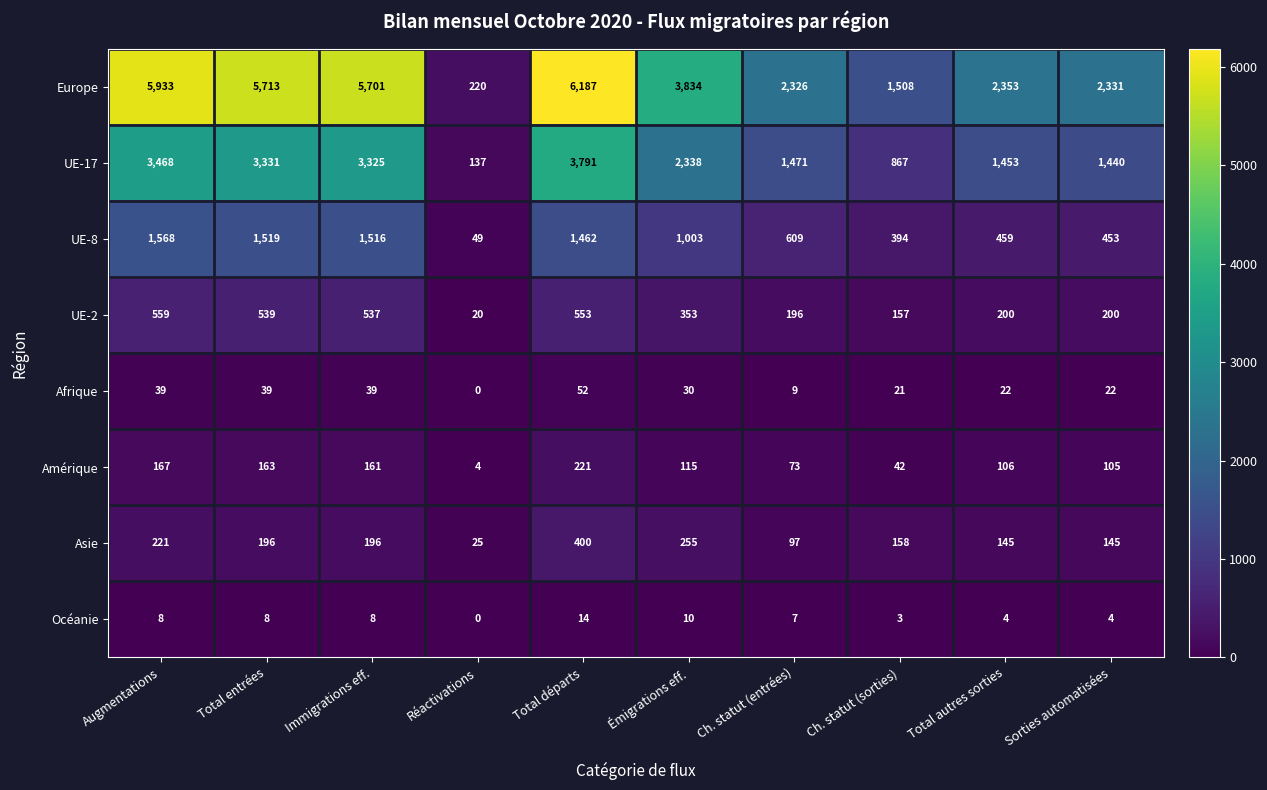

What is the spread (max minus min) of values at Immigrations eff.?

5693